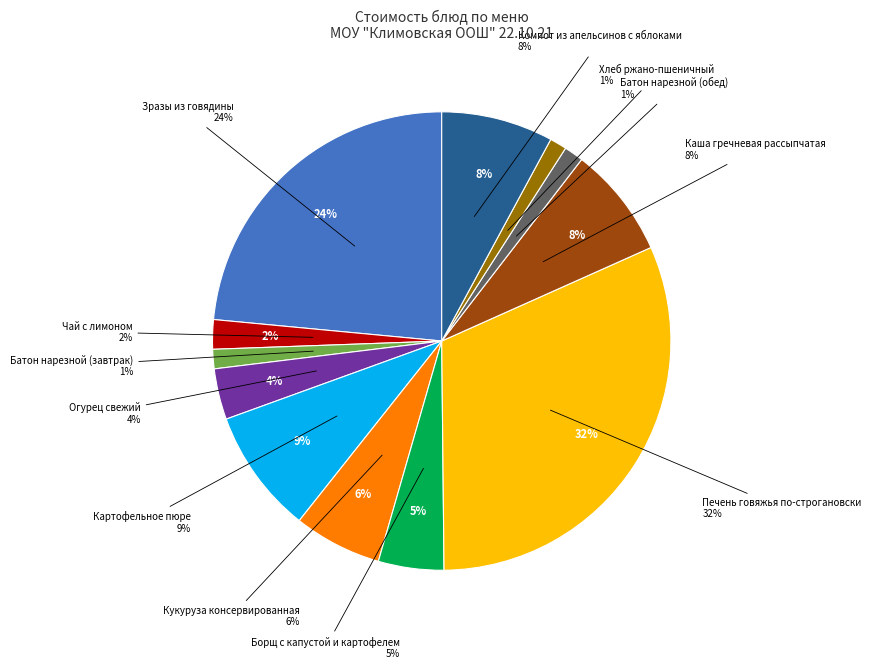

Rank the categories by value from highest to lowest.

Печень говяжья по-строгановски, Зразы из говядины, Картофельное пюре, Компот из апельсинов с яблоками, Каша гречневая рассыпчатая, Кукуруза консервированная, Борщ с капустой и картофелем, Огурец свежий, Чай с лимоном, Батон нарезной (завтрак), Батон нарезной (обед), Хлеб ржано-пшеничный